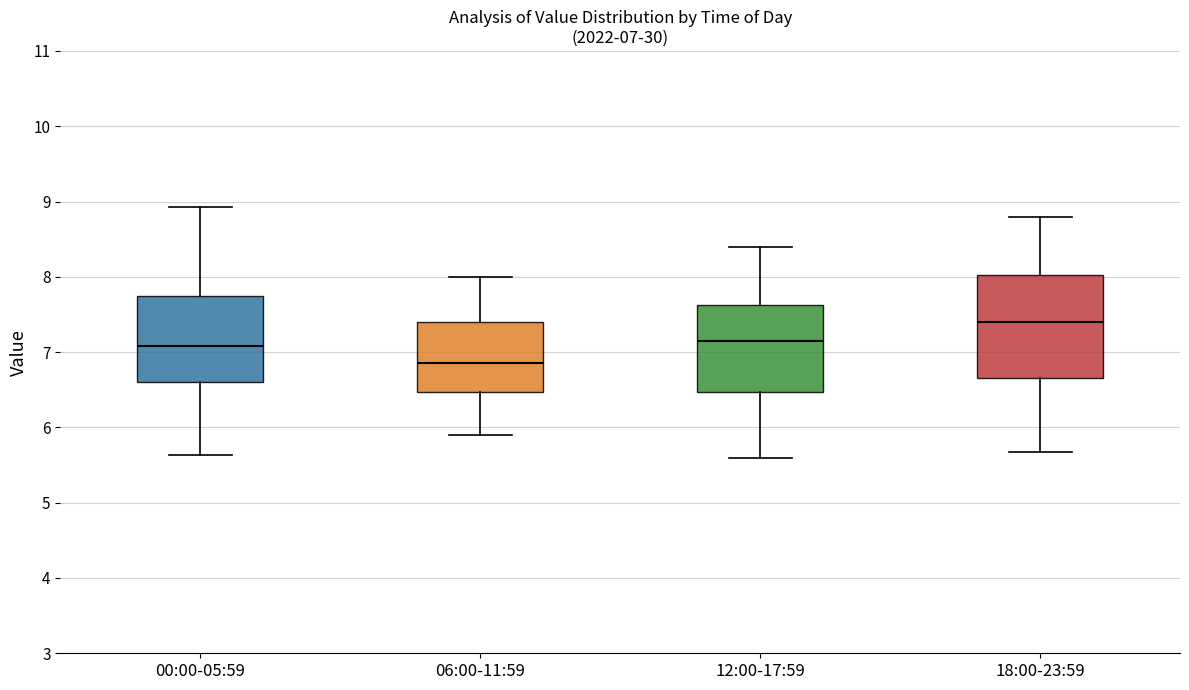

Comparing the boxes themselves (not the whiskers), which one is the tallest?

18:00-23:59